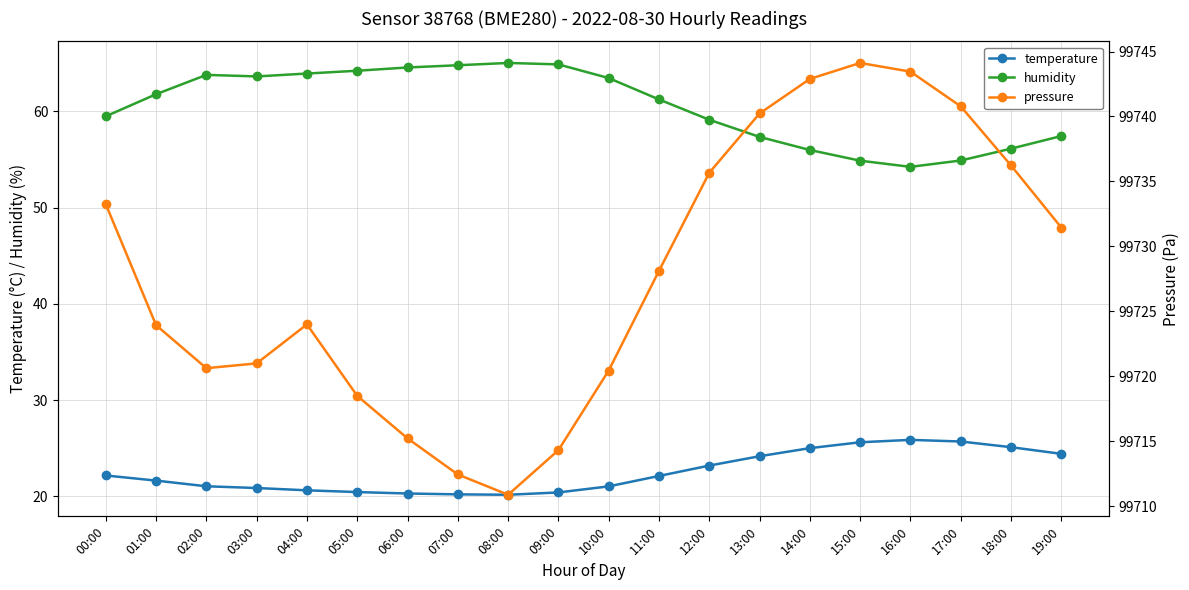

True or false: pressure has a value of 99710.9 at 08:00.

True